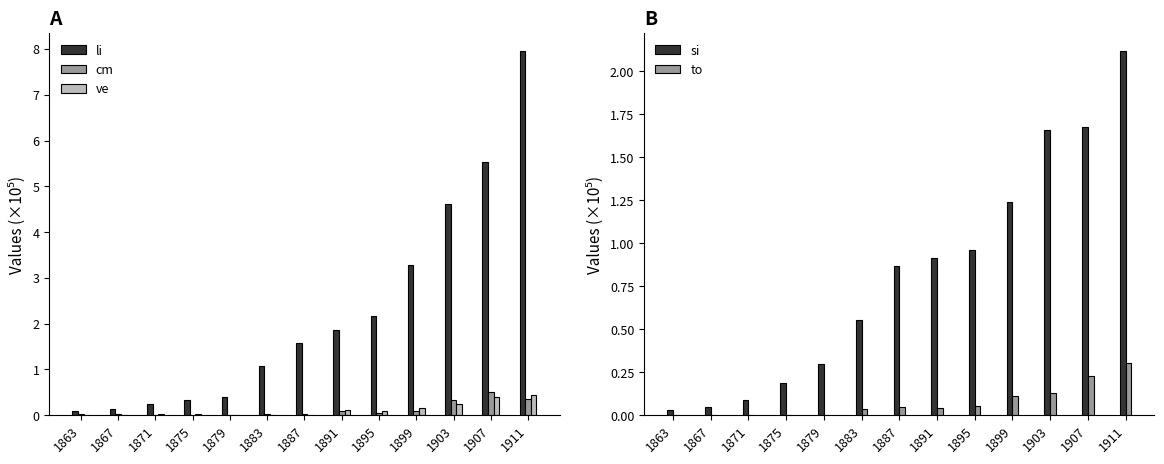

Is it true that cm equals 0.3 at 1903?

True